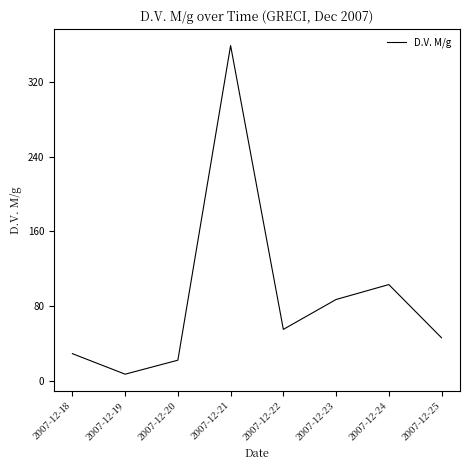

Which has a higher value, 2007-12-20 or 2007-12-25?

2007-12-25